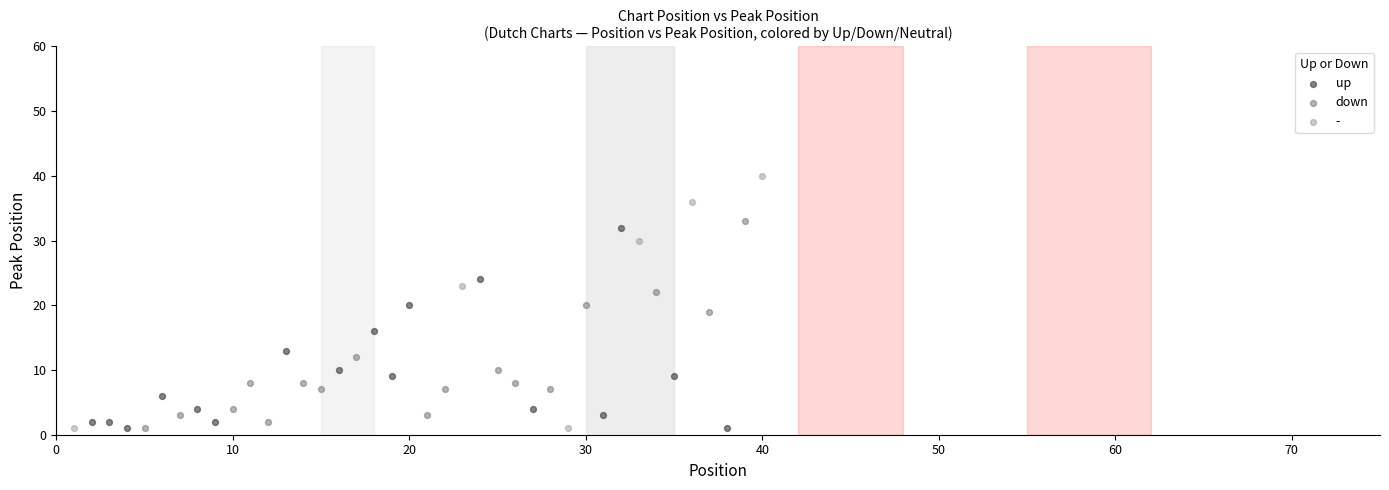

Which series contains the highest Y value?

-